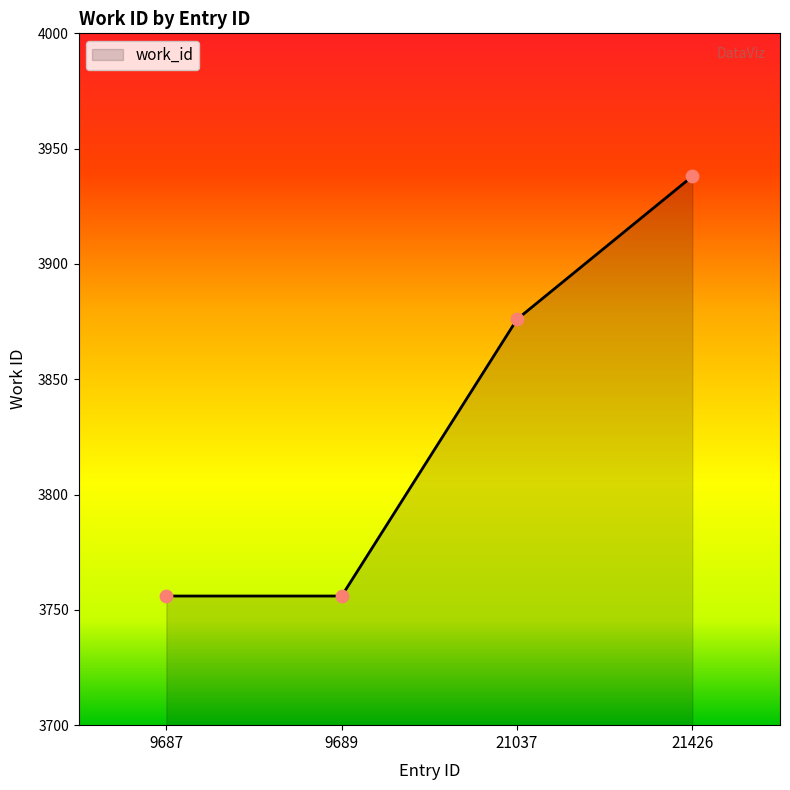

What is the ratio of the value at 9689 to the value at 21426?

1.0